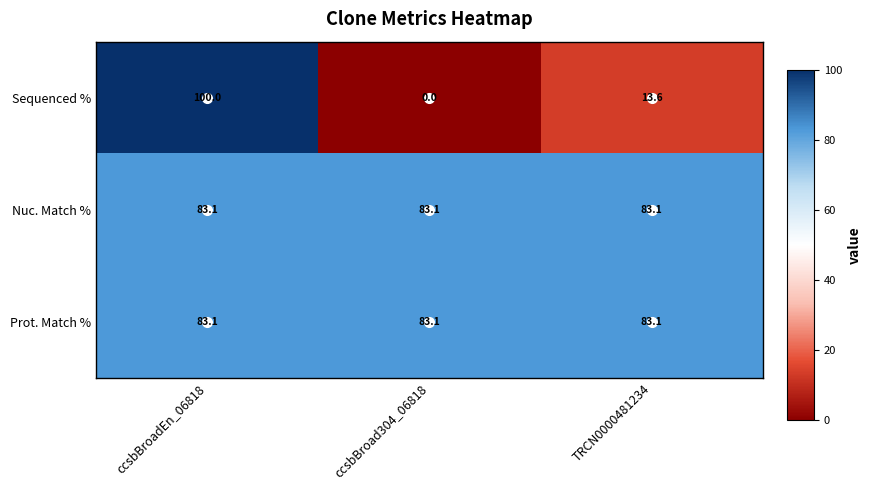

What is the minimum value for Prot. Match %?

83.1